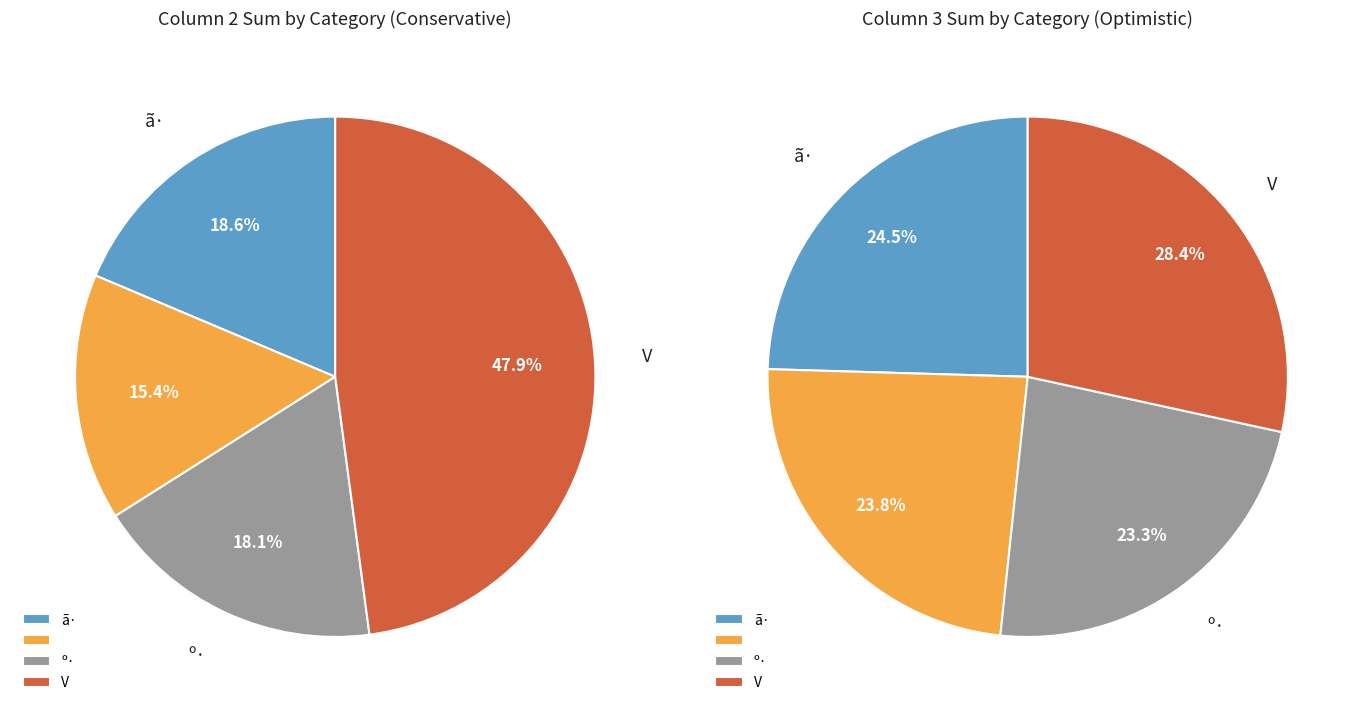

Is it true that 39 is 11% of the pie?

False